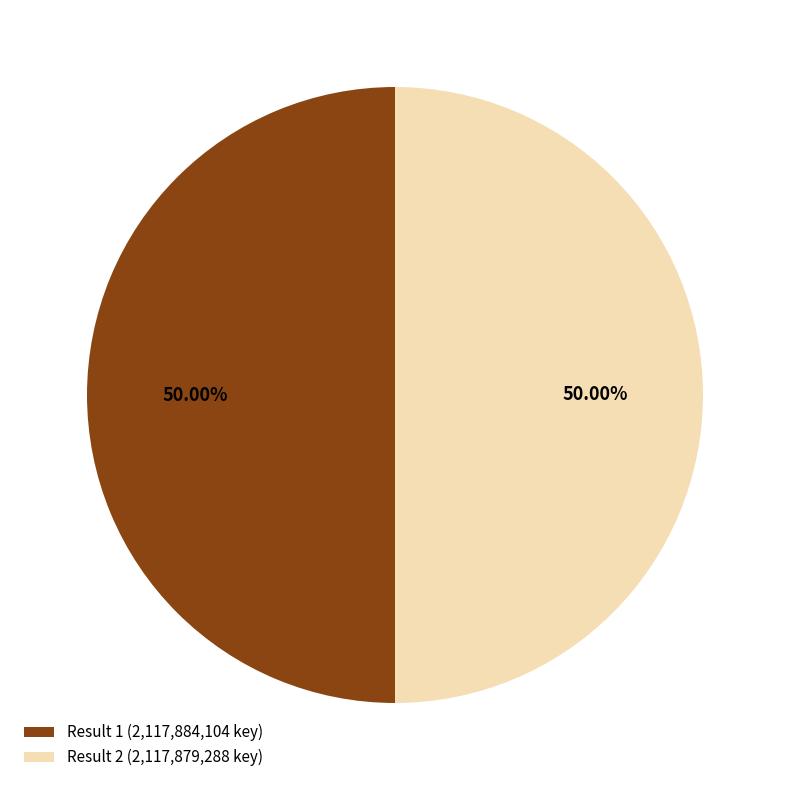

To the nearest percent, what is the average slice percentage?

50%